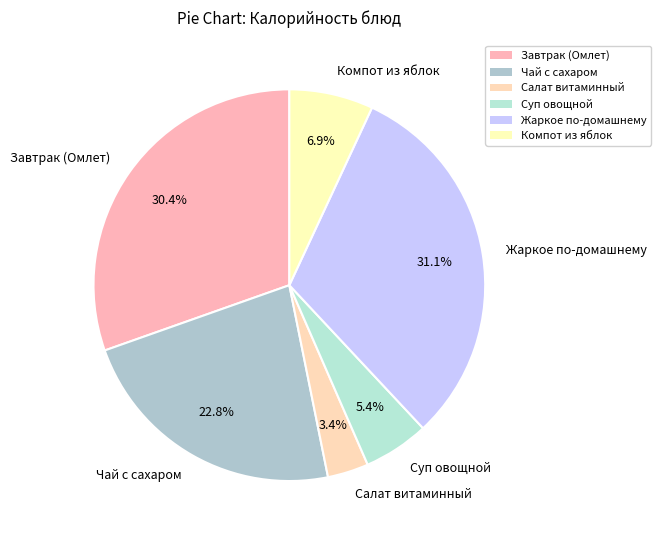

To the nearest percent, what is the difference between the largest and smallest slice percentages?

28%